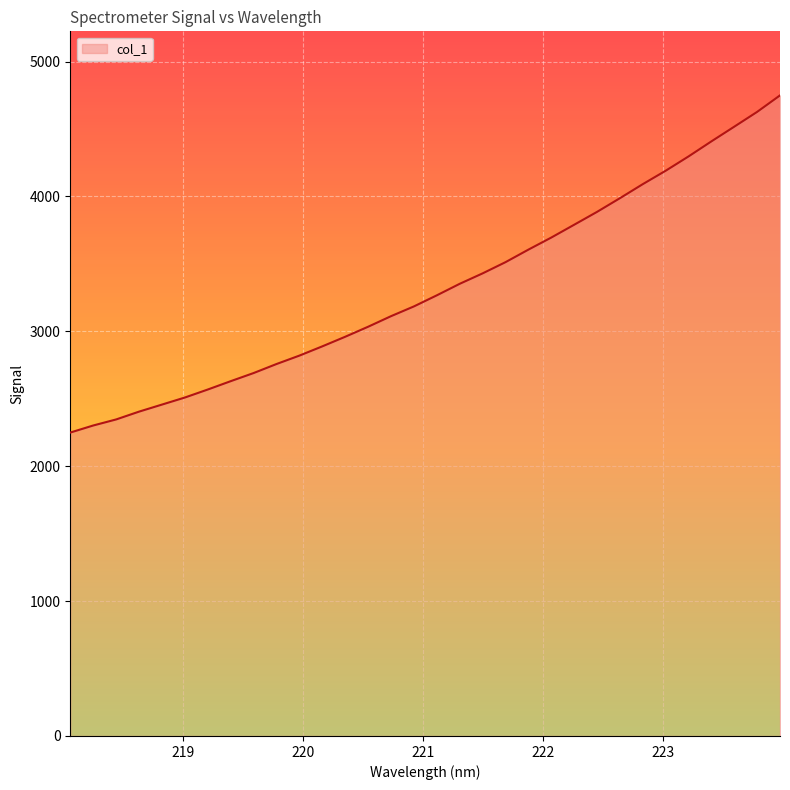

What is the greatest value displayed?

4748.9